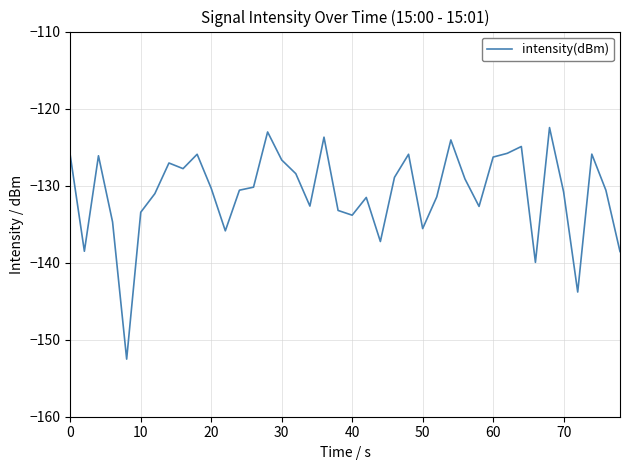

How many lines are shown in the chart?

1